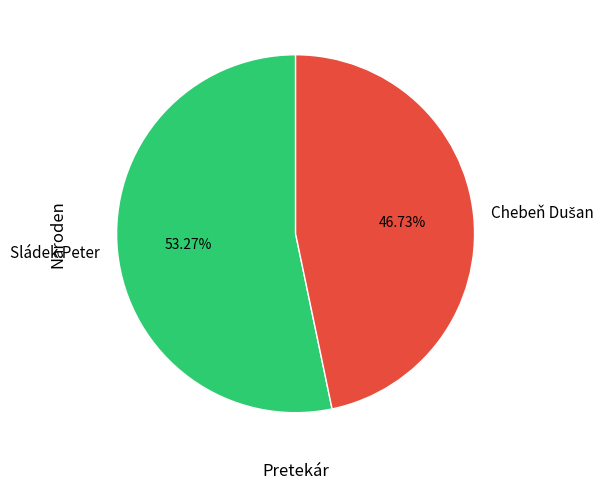

Which slice is the largest?

Sládek Peter